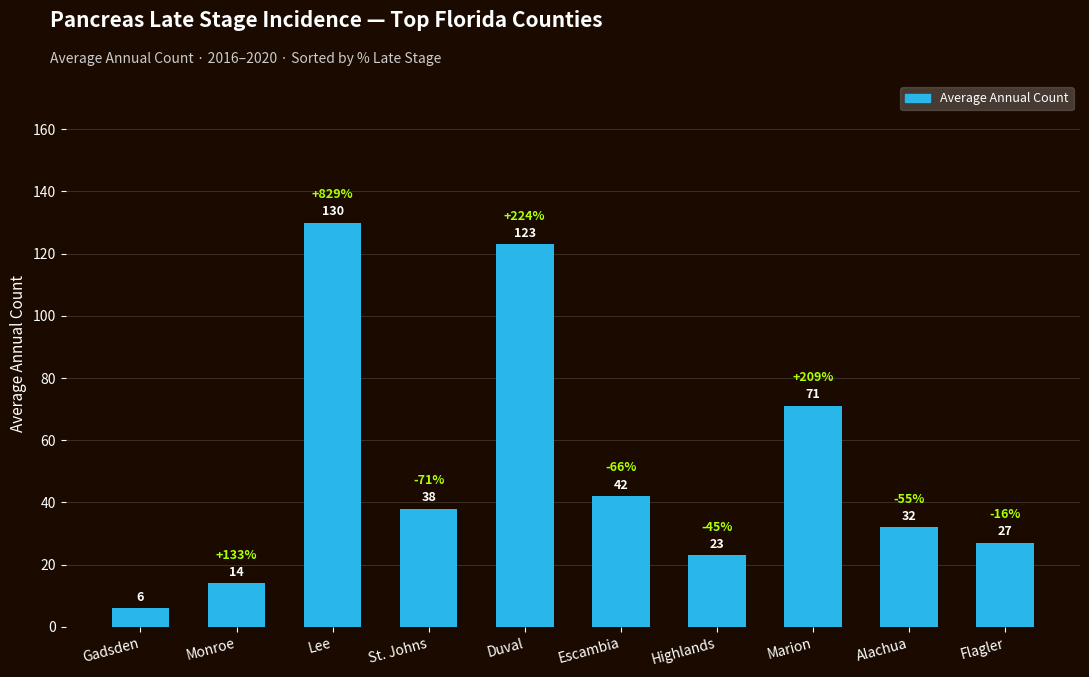

Approximately how many times larger is the value at Alachua compared to Marion?

0.5